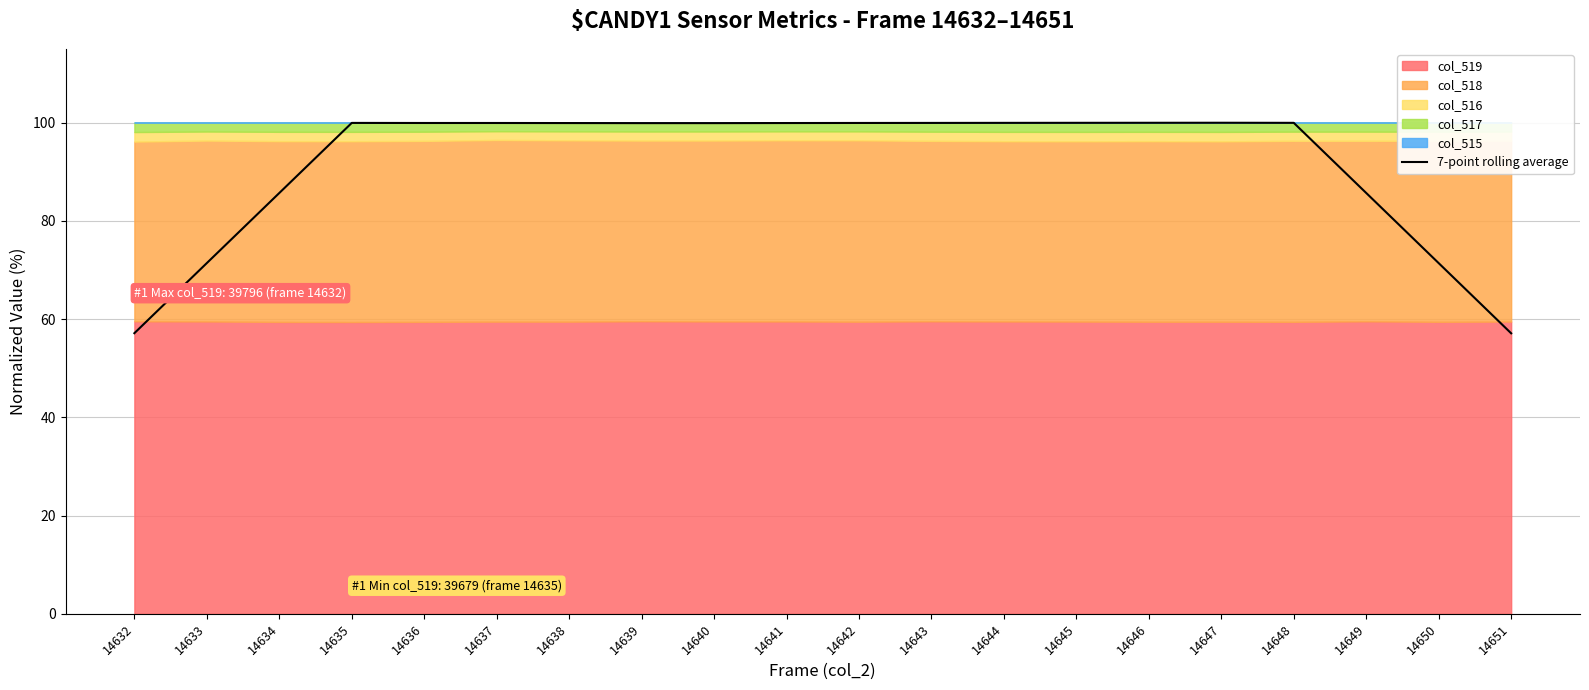

What value does the data have at 14634?

85.7